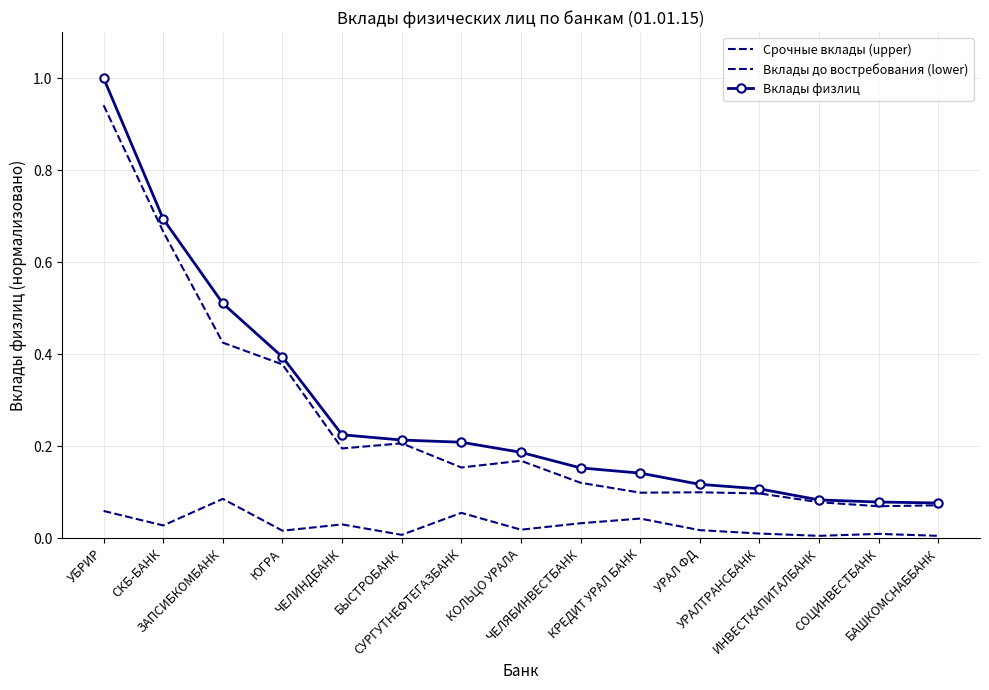

Which label corresponds to the largest value in the chart?

УБРИР